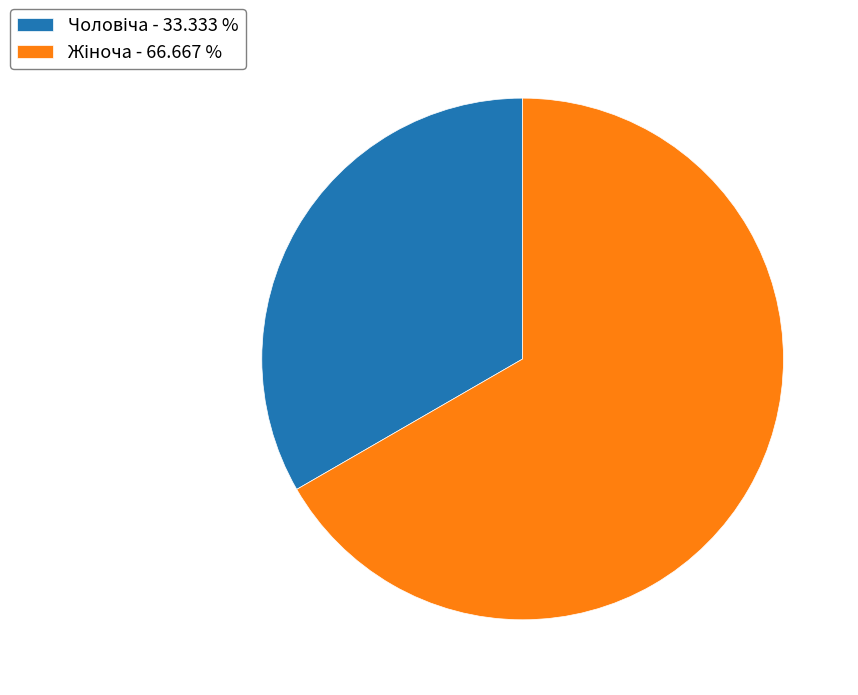

How many slices are in this pie chart?

2